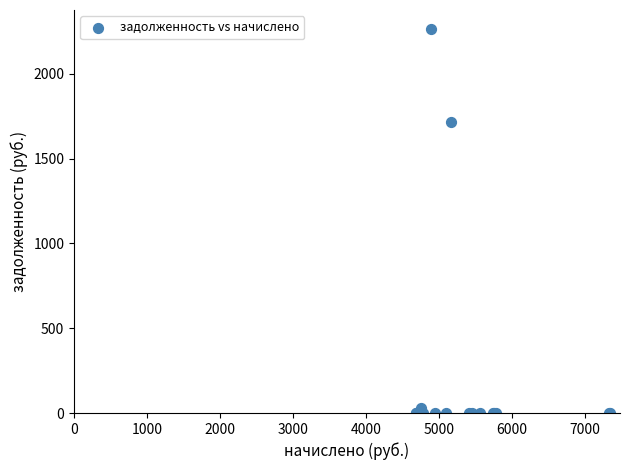

What Y value in the scatter plot is closest to 1132?

1718.2